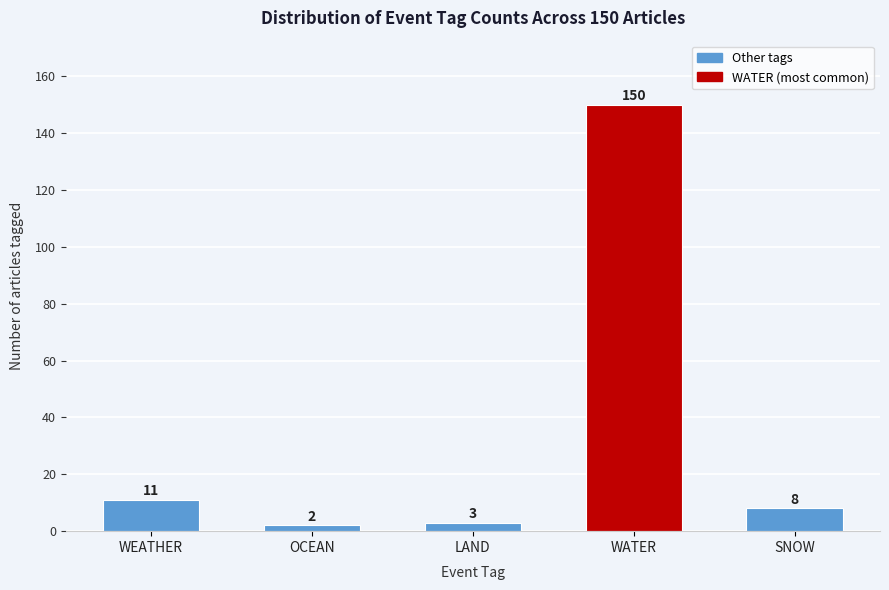

Reading left to right, transcribe all the data shown in this chart.

11	2	3	150	8